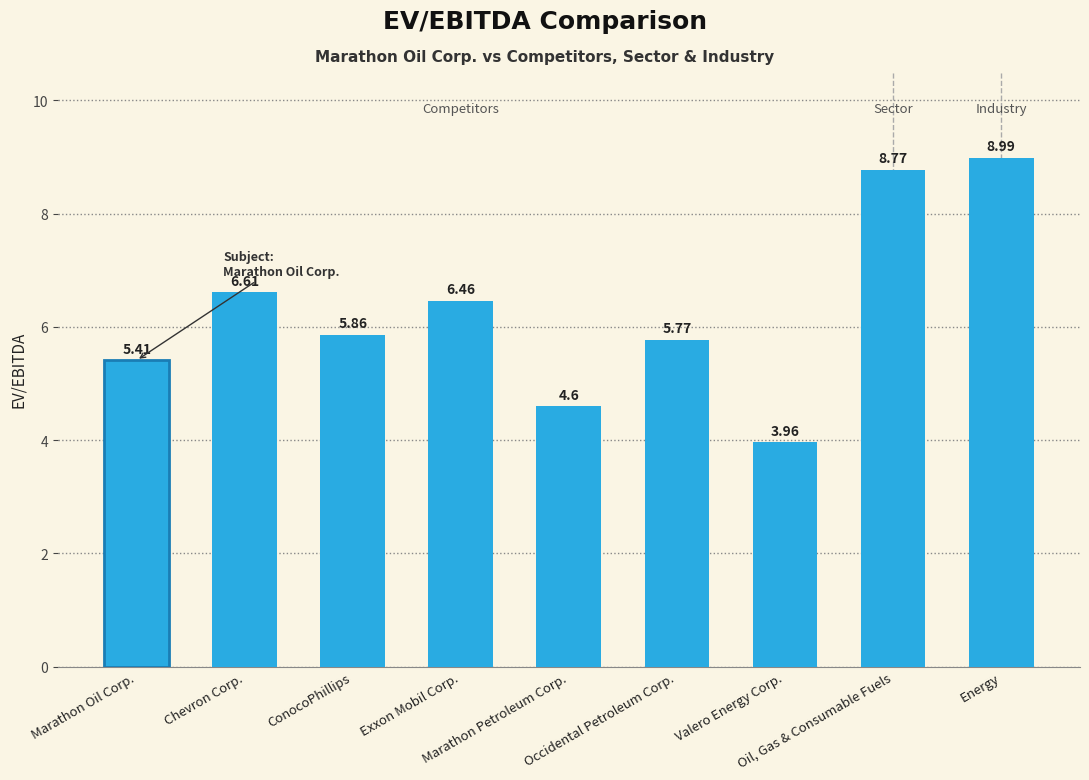

What is the maximum value shown in the chart?

9.0